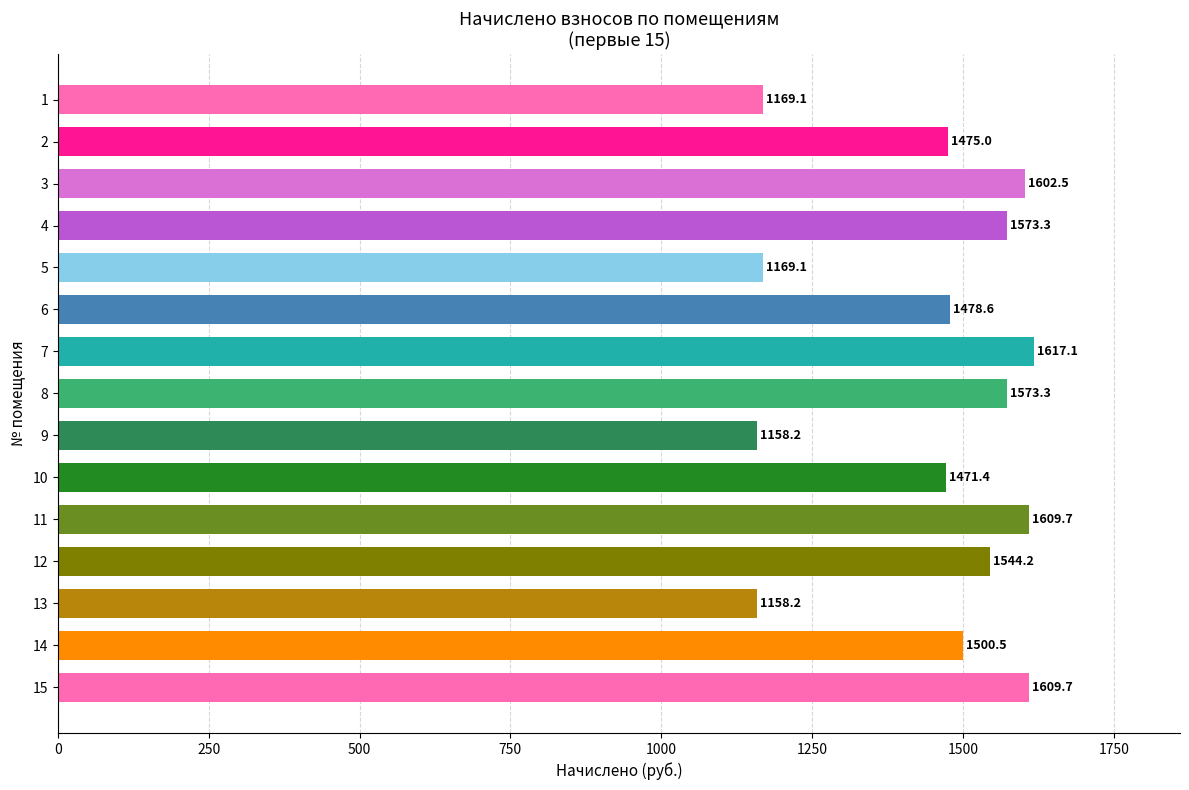

What is the change in value from 10 to 9?

-313.2